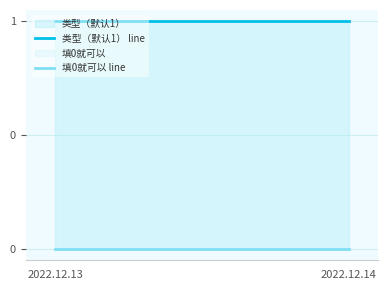

Rank the series by their maximum value, from highest to lowest.

类型（默认1） line, 填0就可以 line